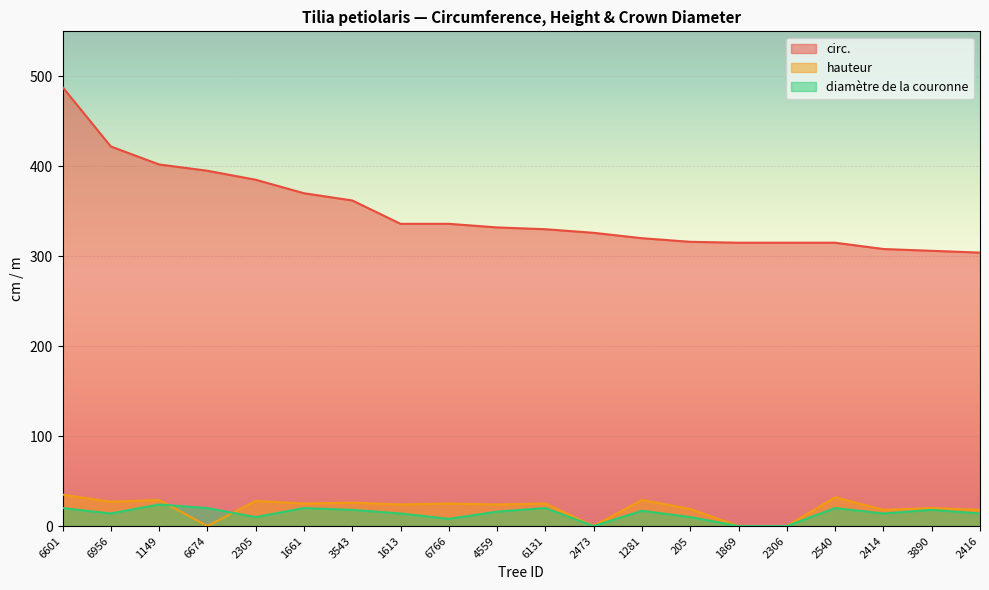

Which series has the largest total across all categories?

circ.